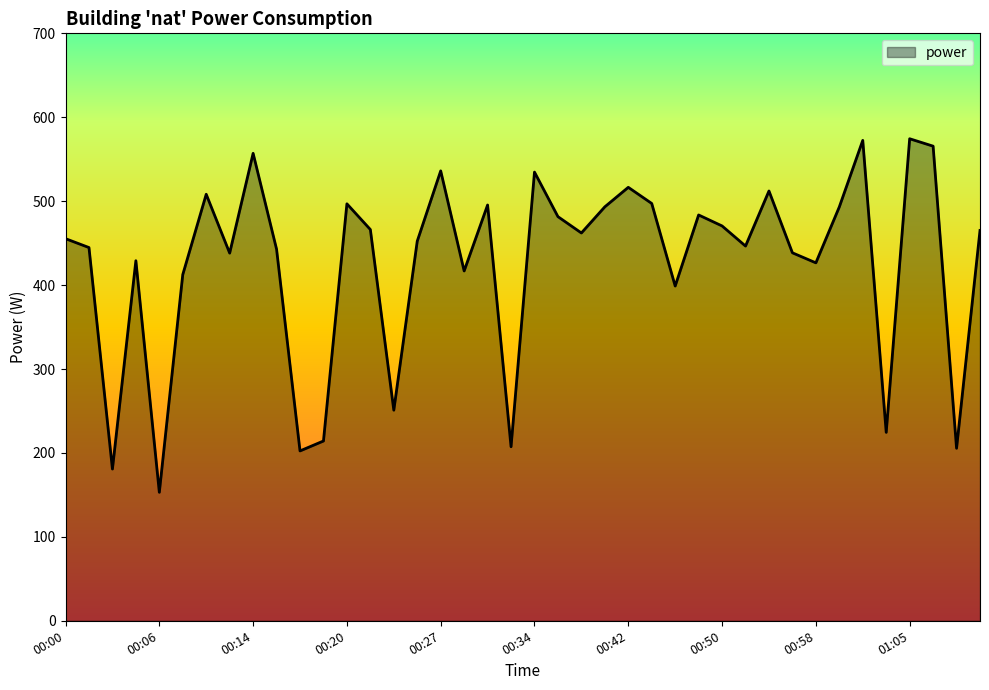

What is the maximum value shown in the chart?

574.4